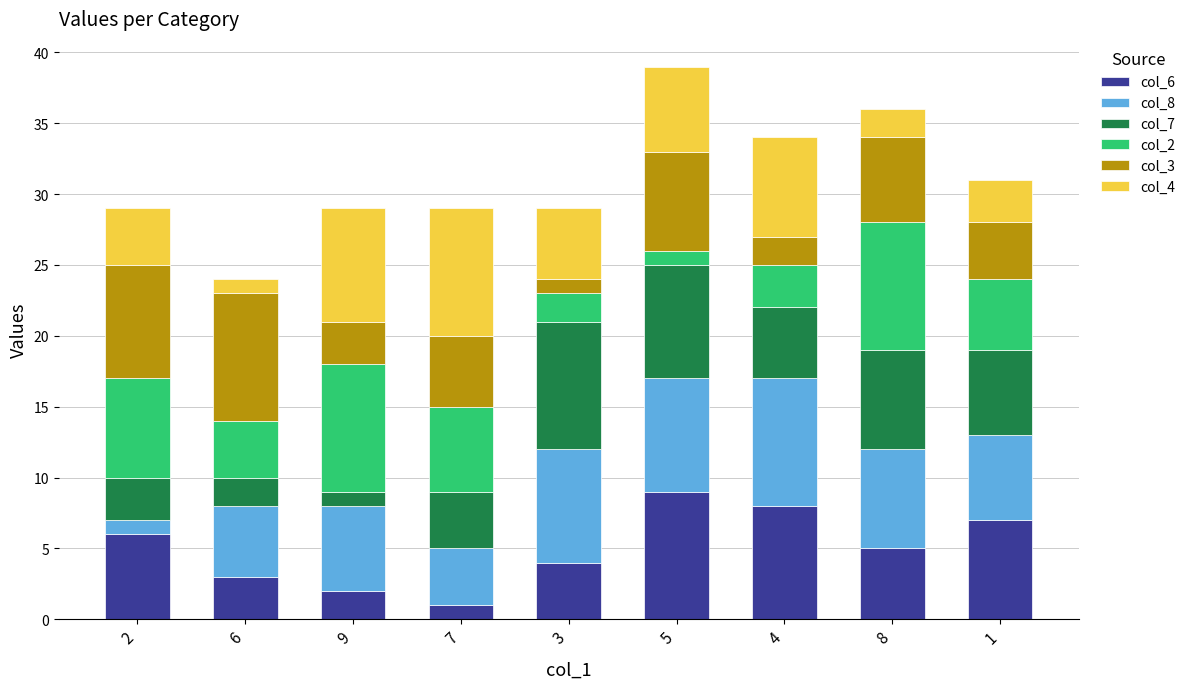

How many series are shown in this chart?

6